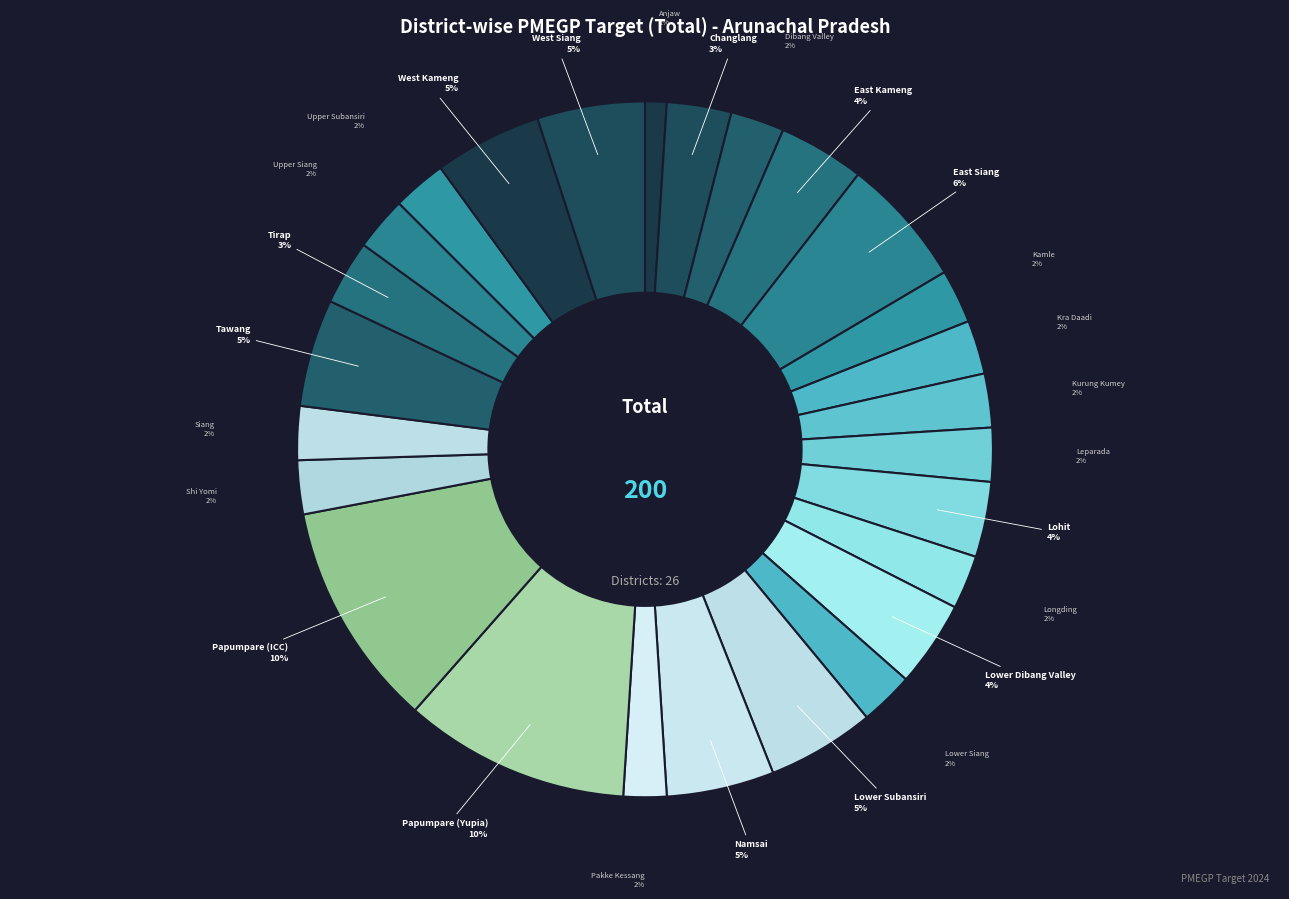

How many segments does this pie chart have?

26